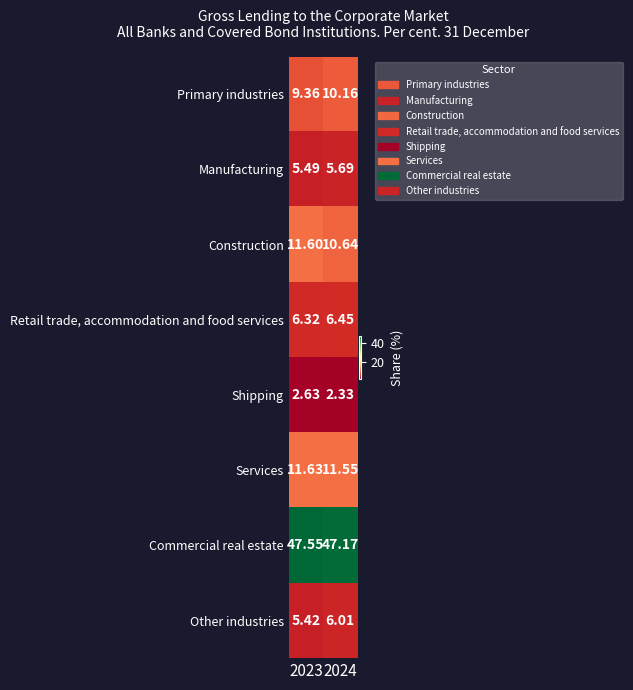

Is the value of Services at 2023 greater than the value of Primary industries at 2024?

Yes